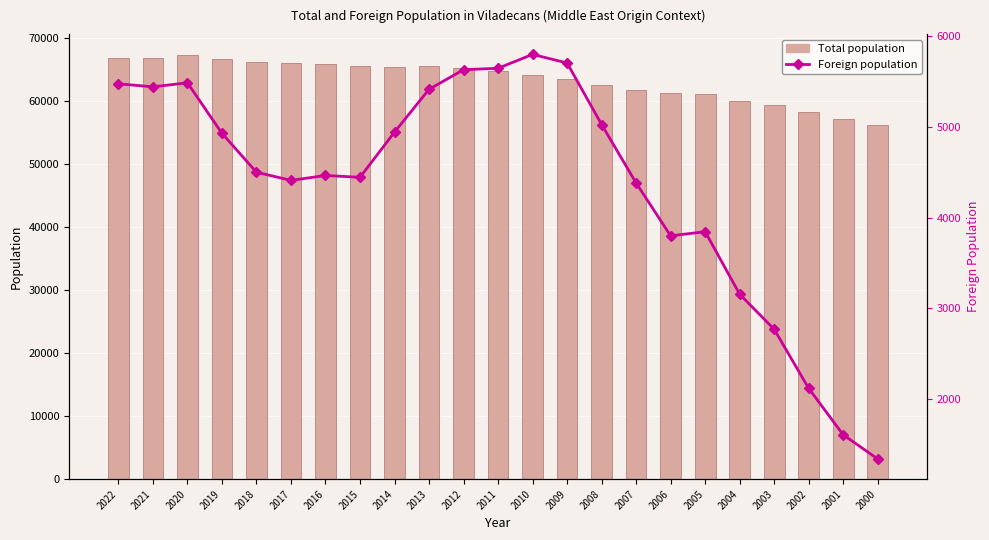

Read the Foreign population value at 2017.

4410